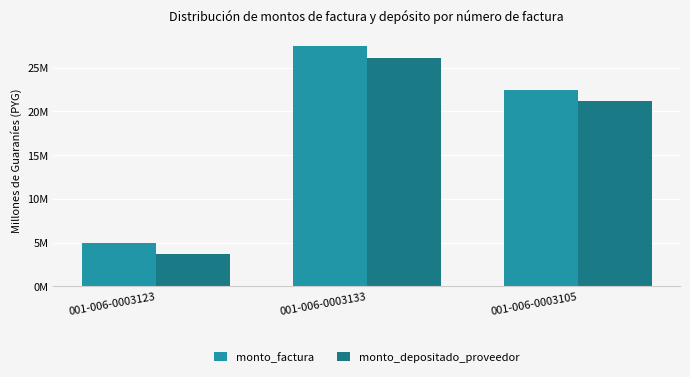

Which category has the lowest value across all series?

001-006-0003123